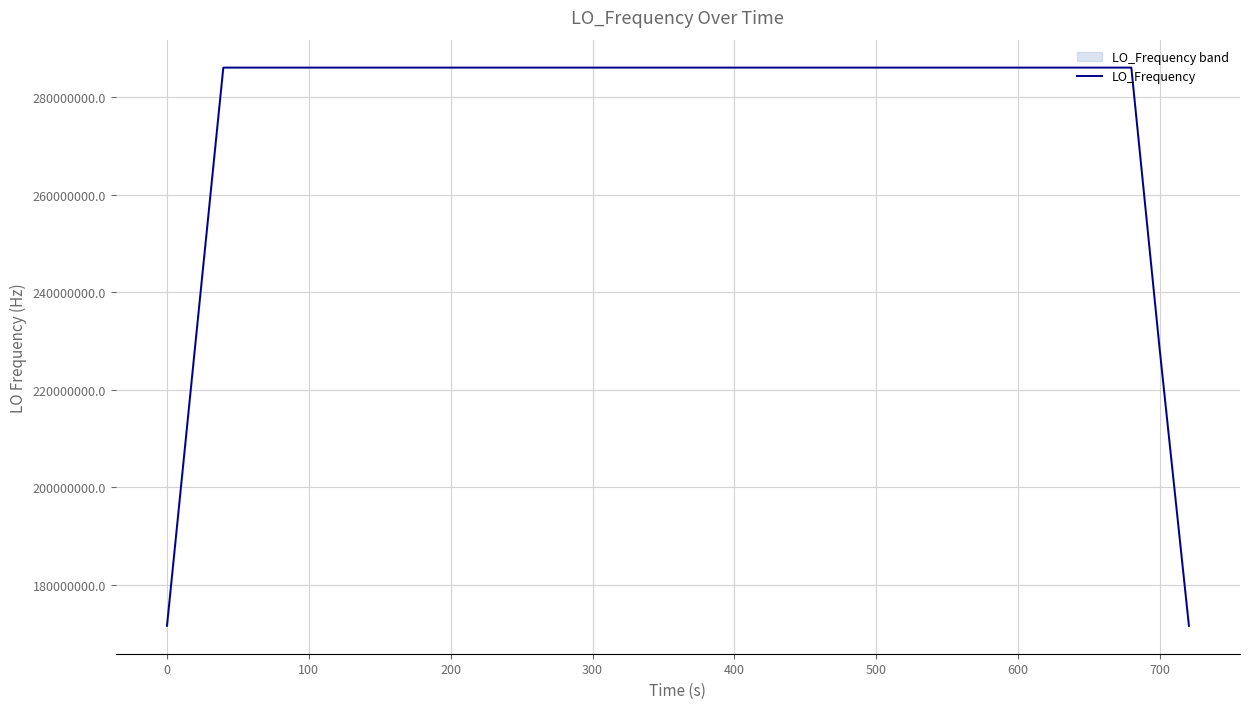

How many distinct data groups are displayed?

1